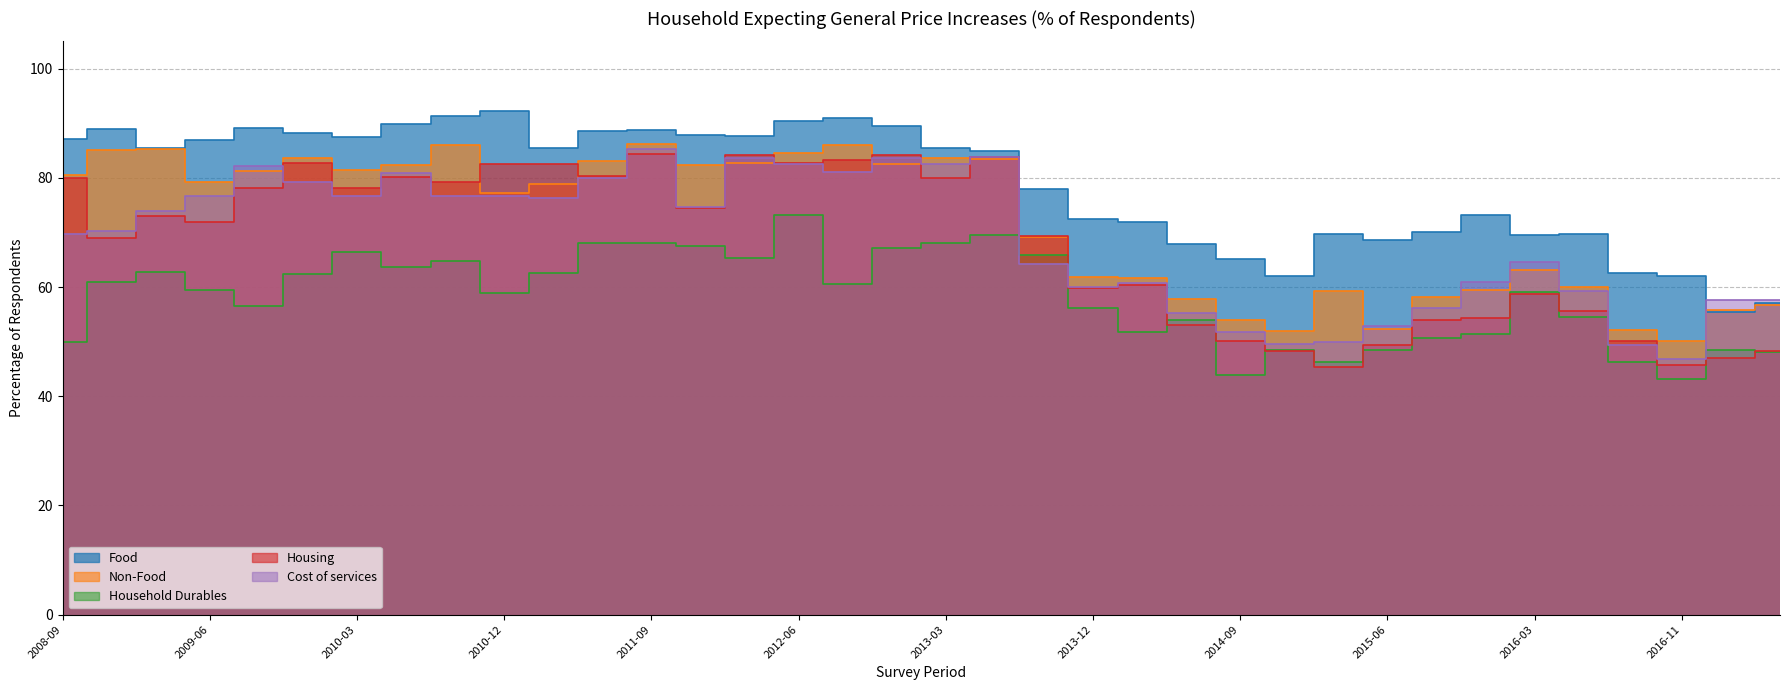

Read the Cost of services value at 2011-12.

74.7